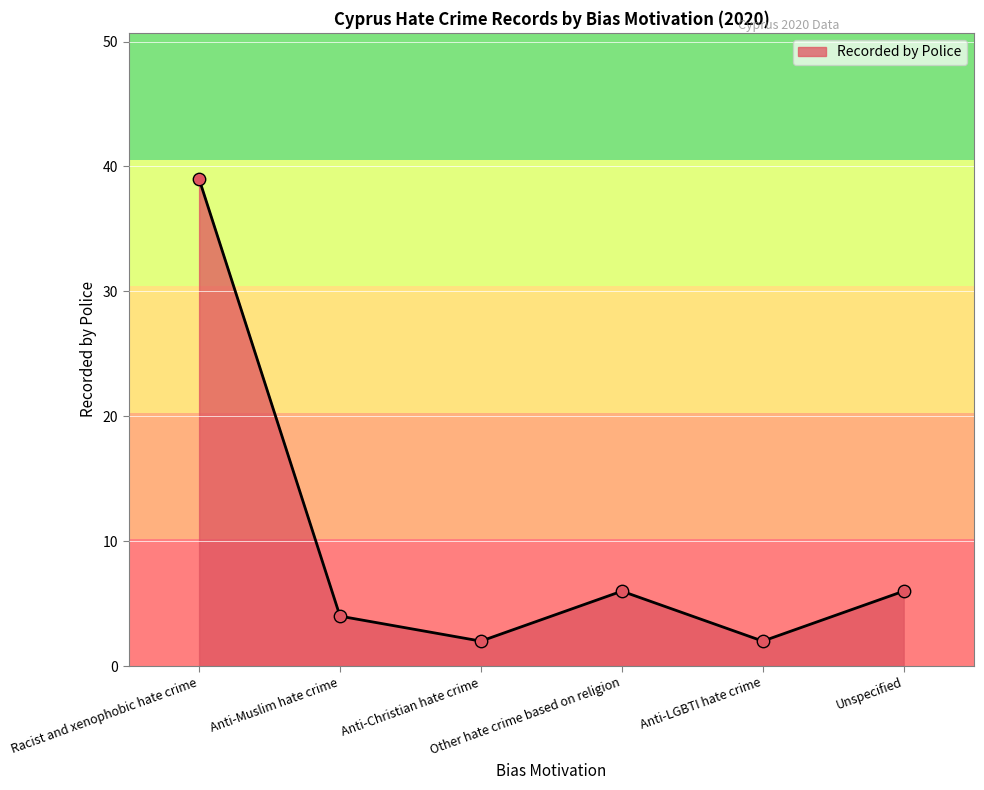

What is the change in value from Racist and xenophobic hate crime to Other hate crime based on religion?

-33